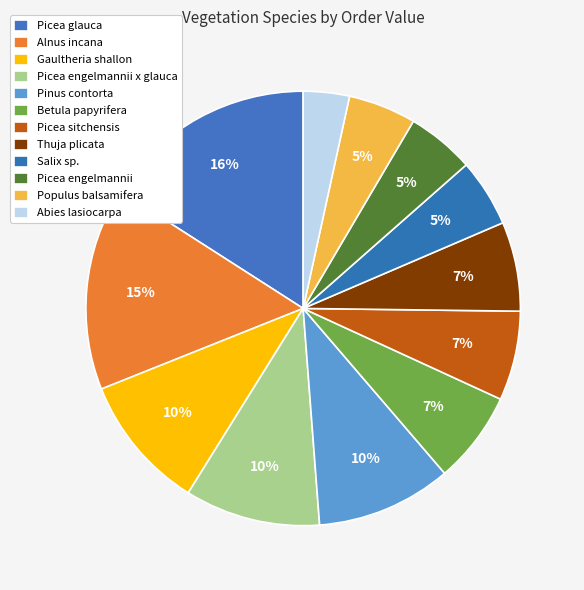

What percentage is the Thuja plicata slice, to the nearest percent?

7%